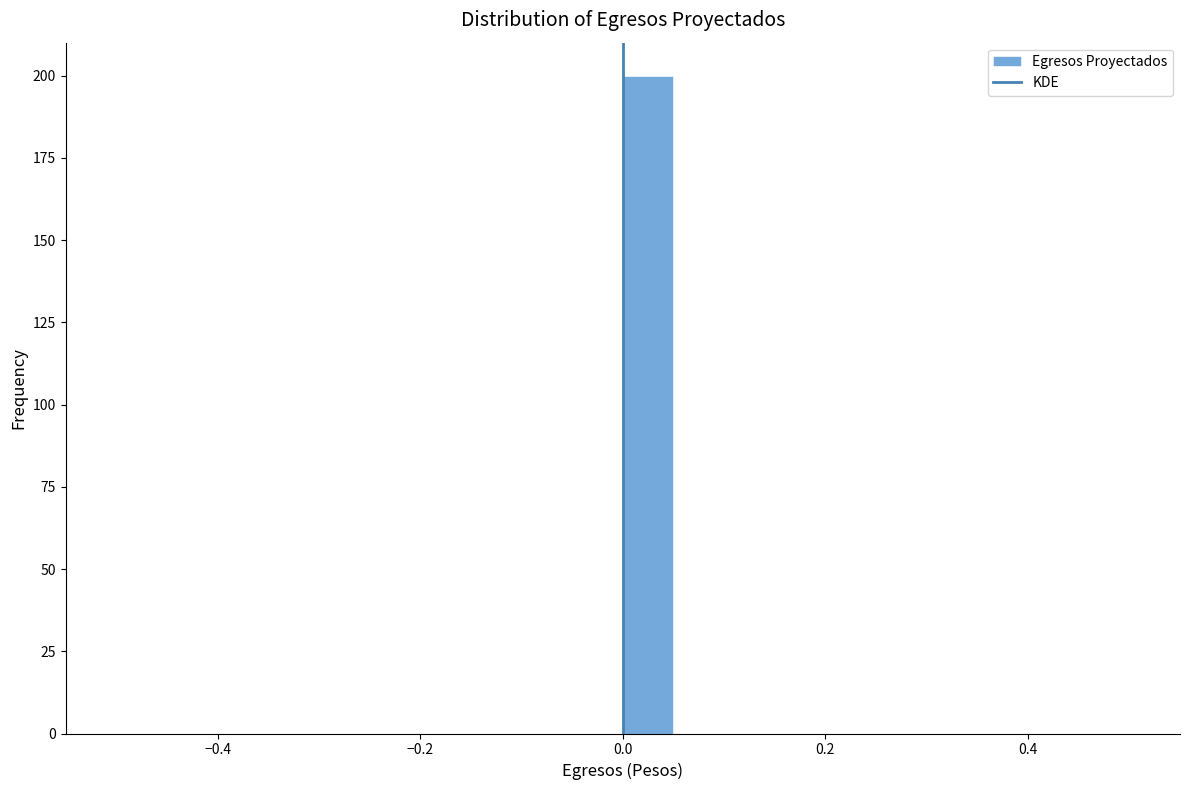

Read against the x-axis, roughly where is the centre of the tallest bar?

0.02